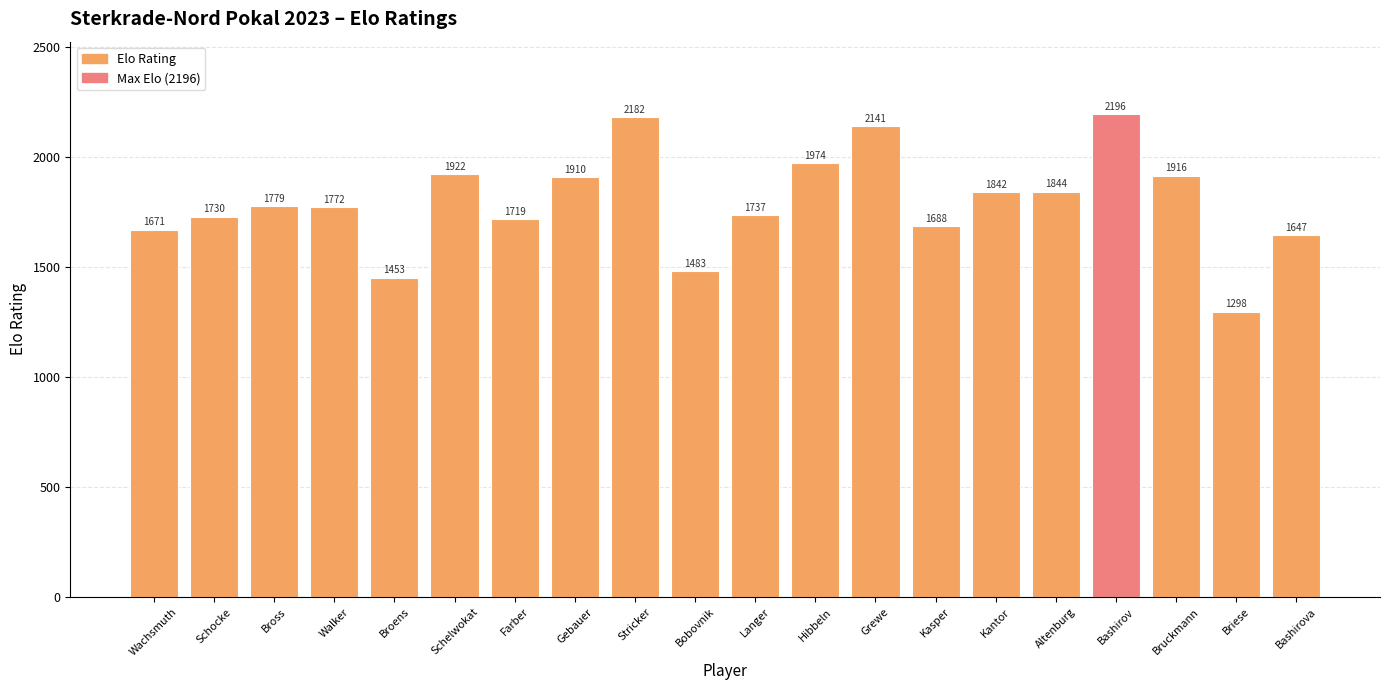

What is the greatest value displayed?

2196